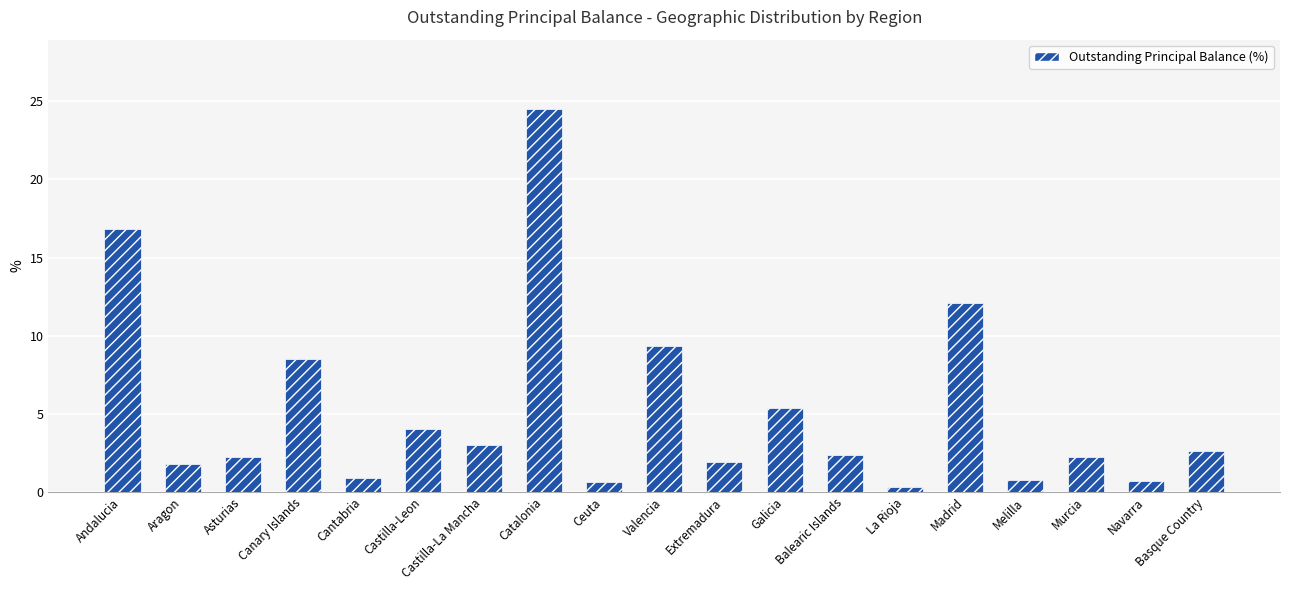

What is the label of the 1st bar from the left?

Andalucia